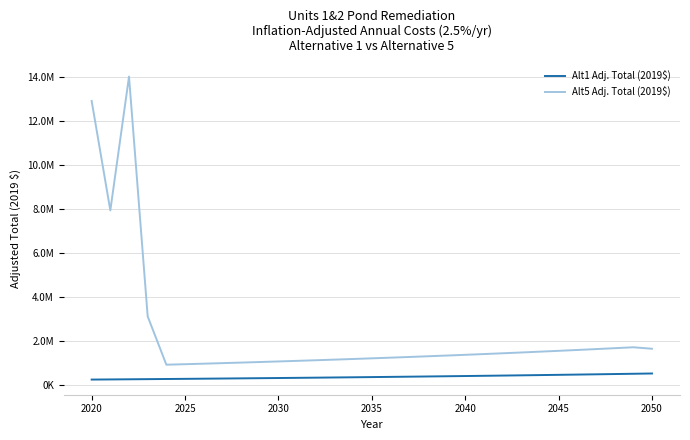

Reading left to right, list all the values displayed in this chart.

Alt1 Adj. Total (2019$): 252150.0	258453.7	264915.1	271538.0	278326.4	285284.6	292416.7	299727.1	307220.3	314900.8	322773.3	330842.7	339113.7	347591.6	356281.3	365188.4	374318.1	383676.0	393267.9	403099.6	413177.1	423506.6	434094.2	444946.6	456070.2	467472.0	479158.8	491137.8	503416.2	516001.6	528901.7
Alt5 Adj. Total (2019$): 12913231.9	7938837.7	14020631.3	3122686.7	927754.7	950948.6	974722.3	999090.4	1024067.6	1049669.3	1075911.1	1102808.8	1130379.1	1158638.5	1187604.5	1217294.6	1247727.0	1278920.1	1310893.2	1343665.5	1377257.1	1411688.5	1446980.8	1483155.3	1520234.2	1558240.0	1597196.0	1637125.9	1678054.1	1720005.4	1652817.7